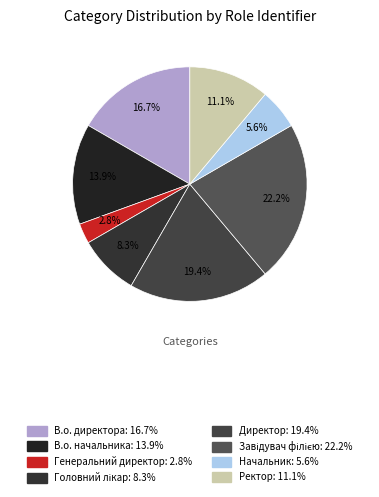

Between В.о. начальника and Начальник, which is larger?

В.о. начальника